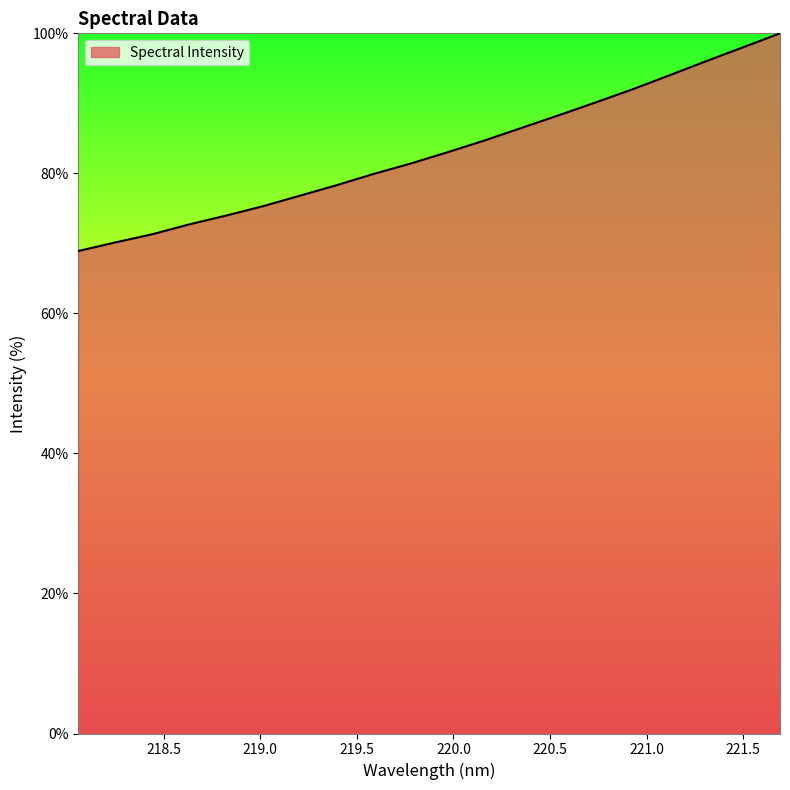

What is the difference between the maximum and minimum values?

31.1